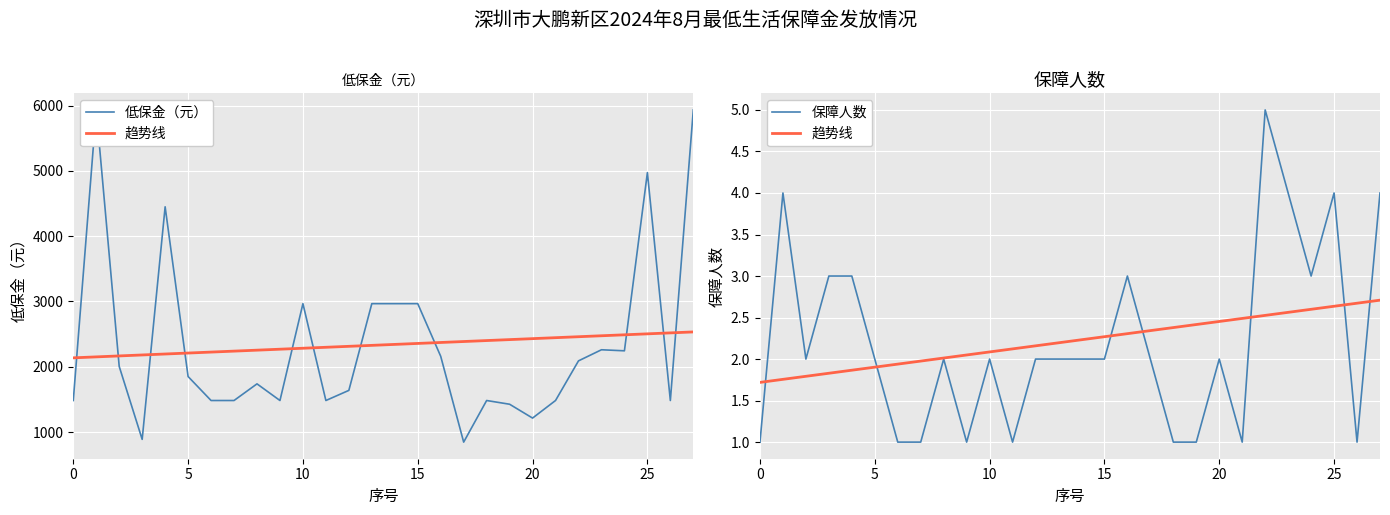

What is the spread (max minus min) of values at 8?

1736.0